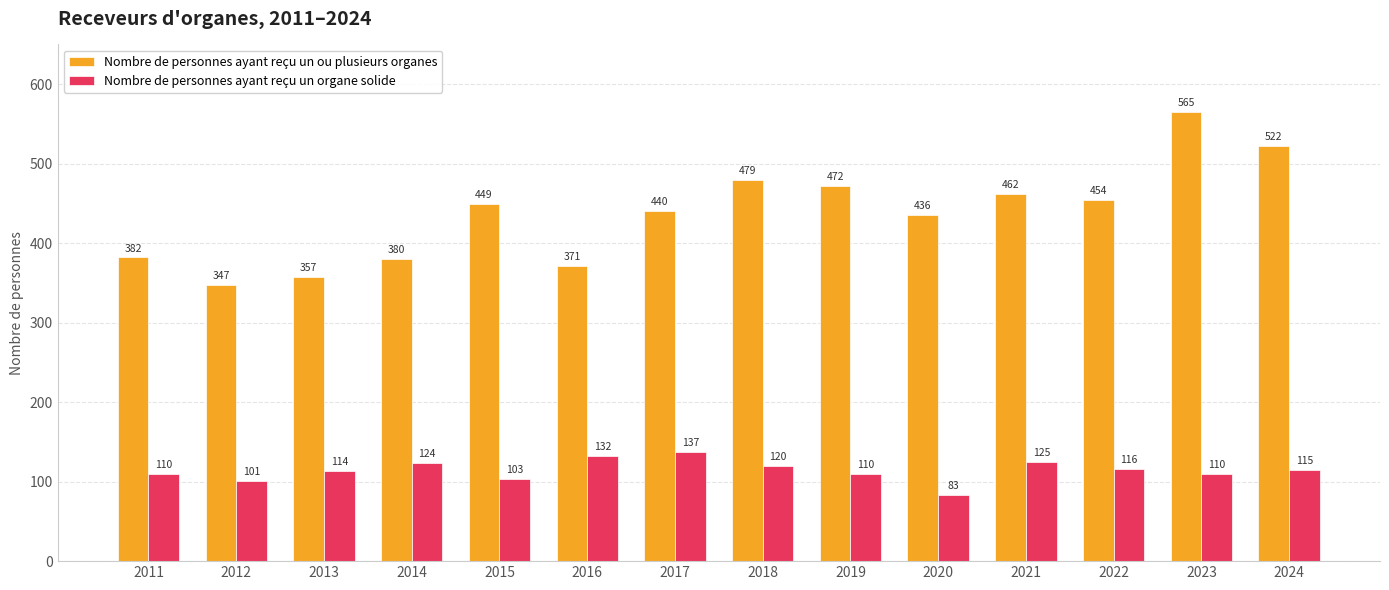

What is the value of the Nombre de personnes ayant reçu un organe solide bar at the 9th from the left?

110